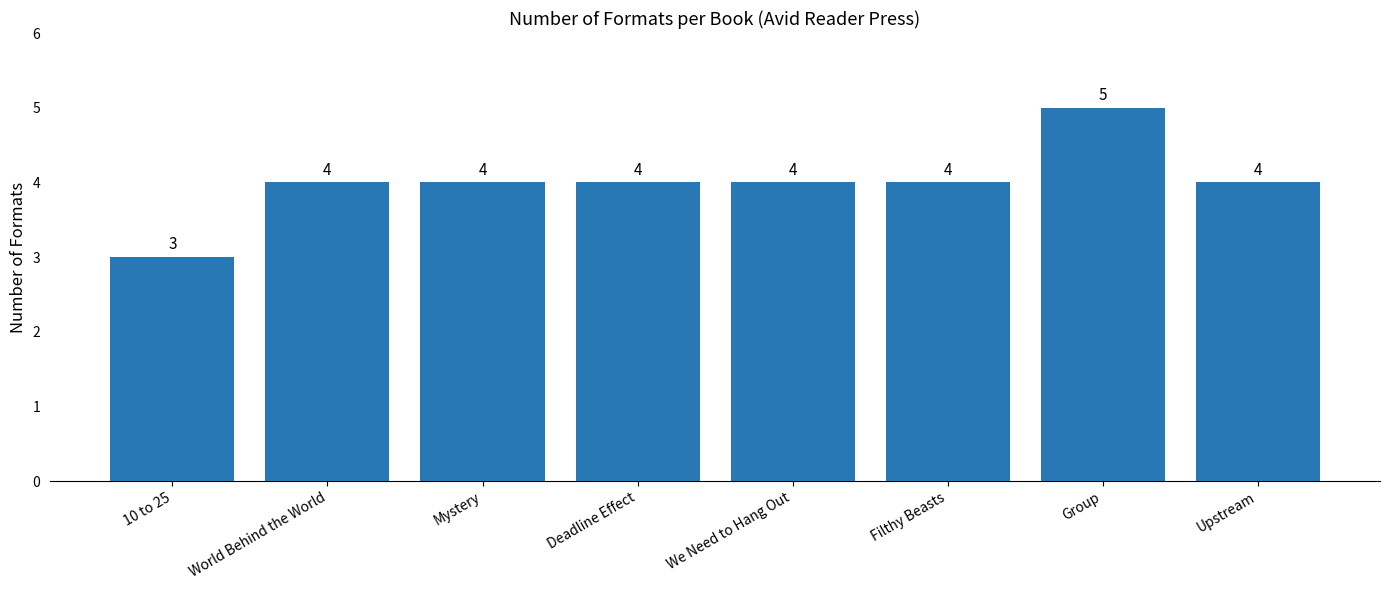

Are the bars horizontal?

No